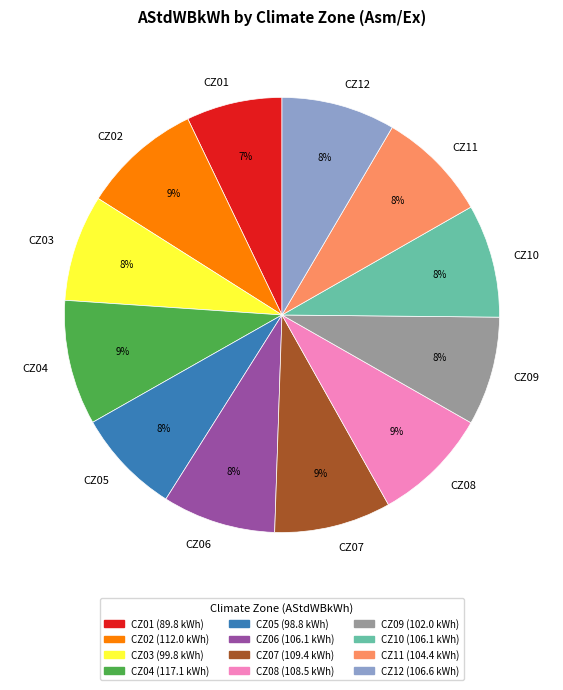

To the nearest percent, what is the average slice percentage?

8%